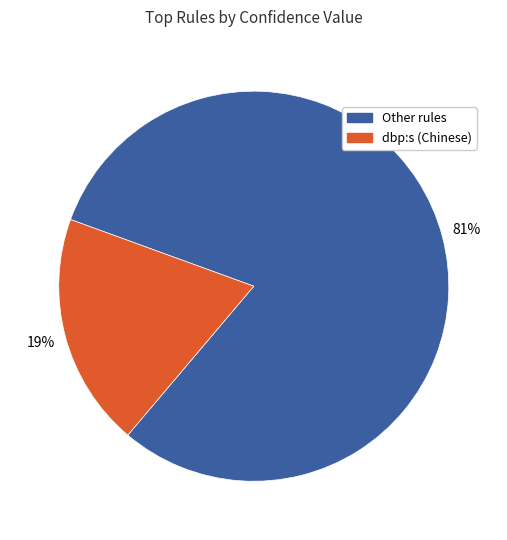

Does any single category account for the majority?

Yes